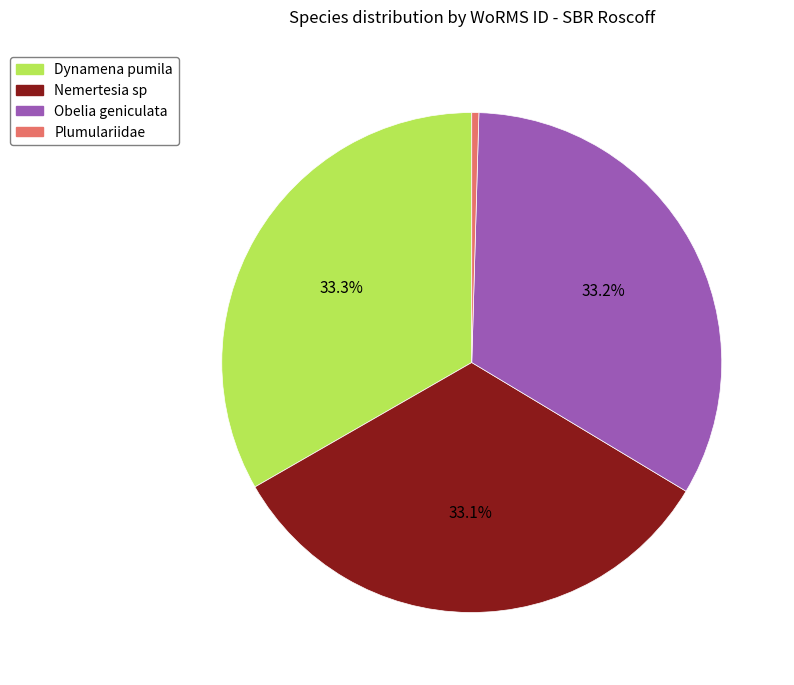

To the nearest percent, what is the difference between the Dynamena pumila and Plumulariidae slice percentages?

33%